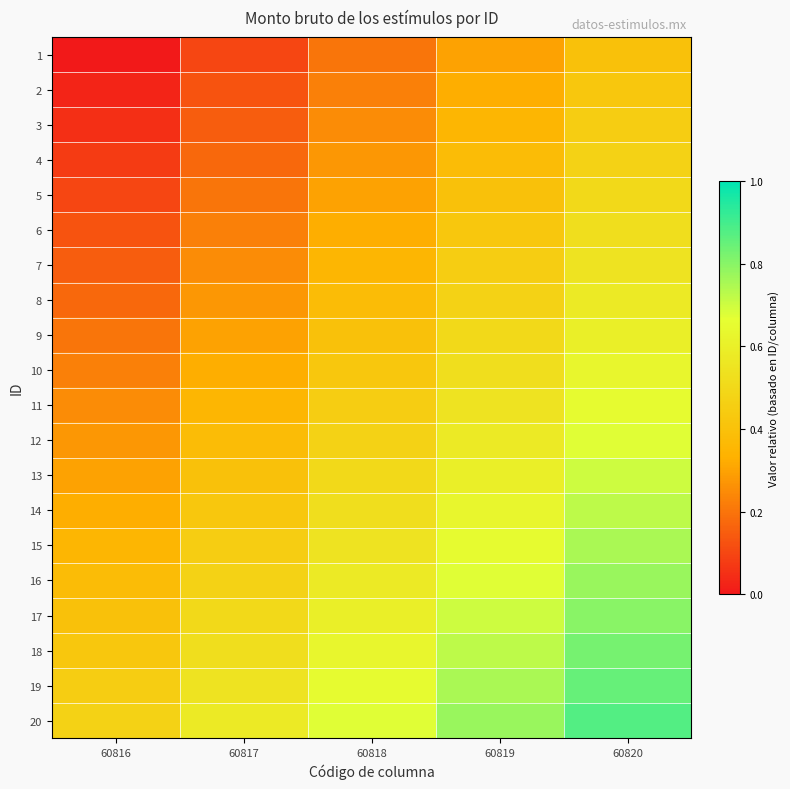

How many distinct data groups are displayed?

20